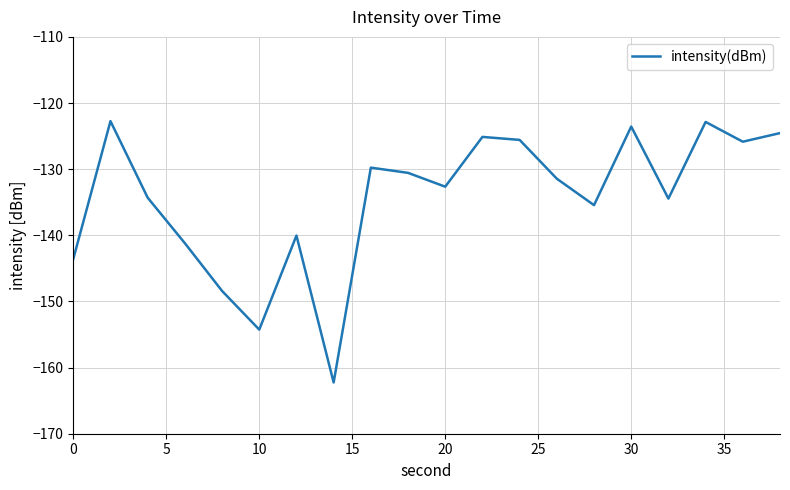

What is the minimum value shown in the chart?

-162.3